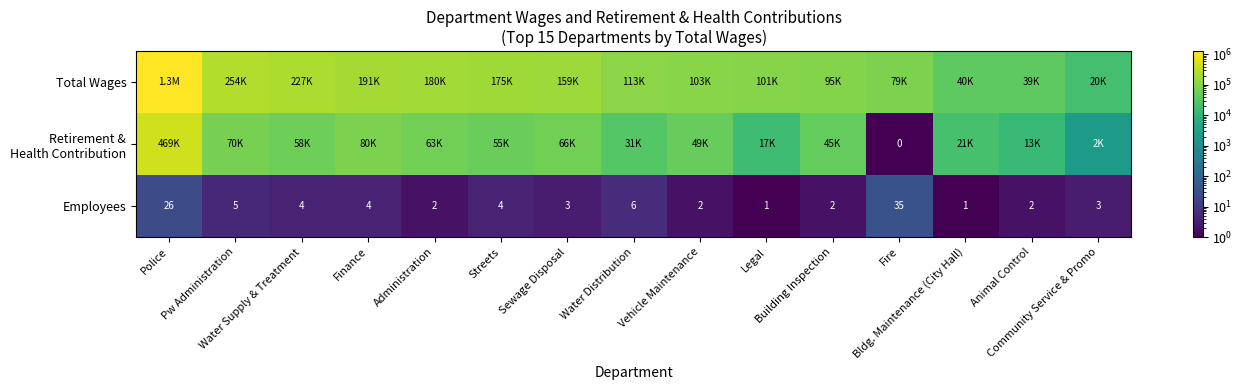

What is the average value of the Employees series?

7